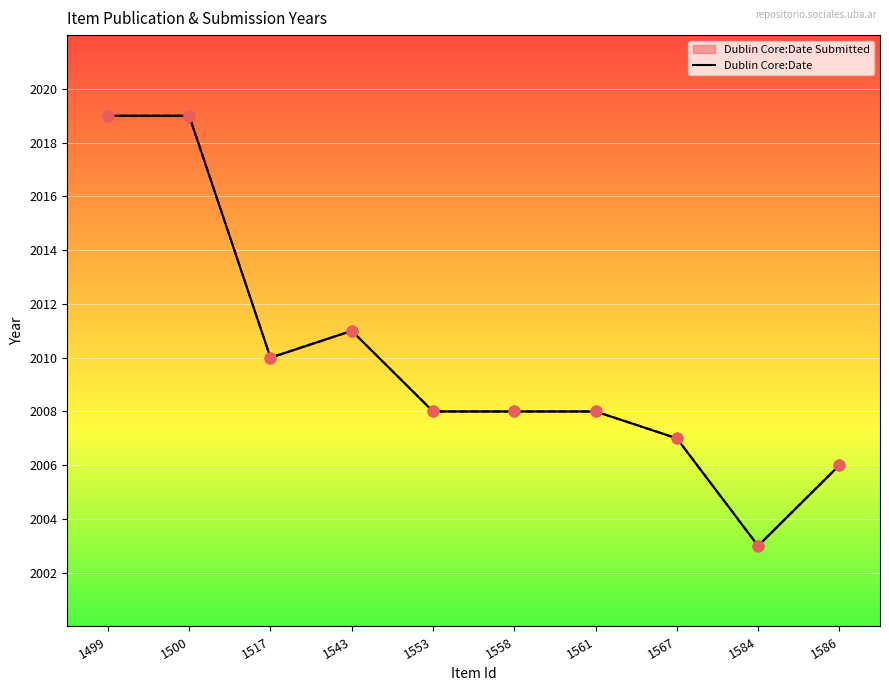

Which has a higher value, 1561 or 1567?

1561